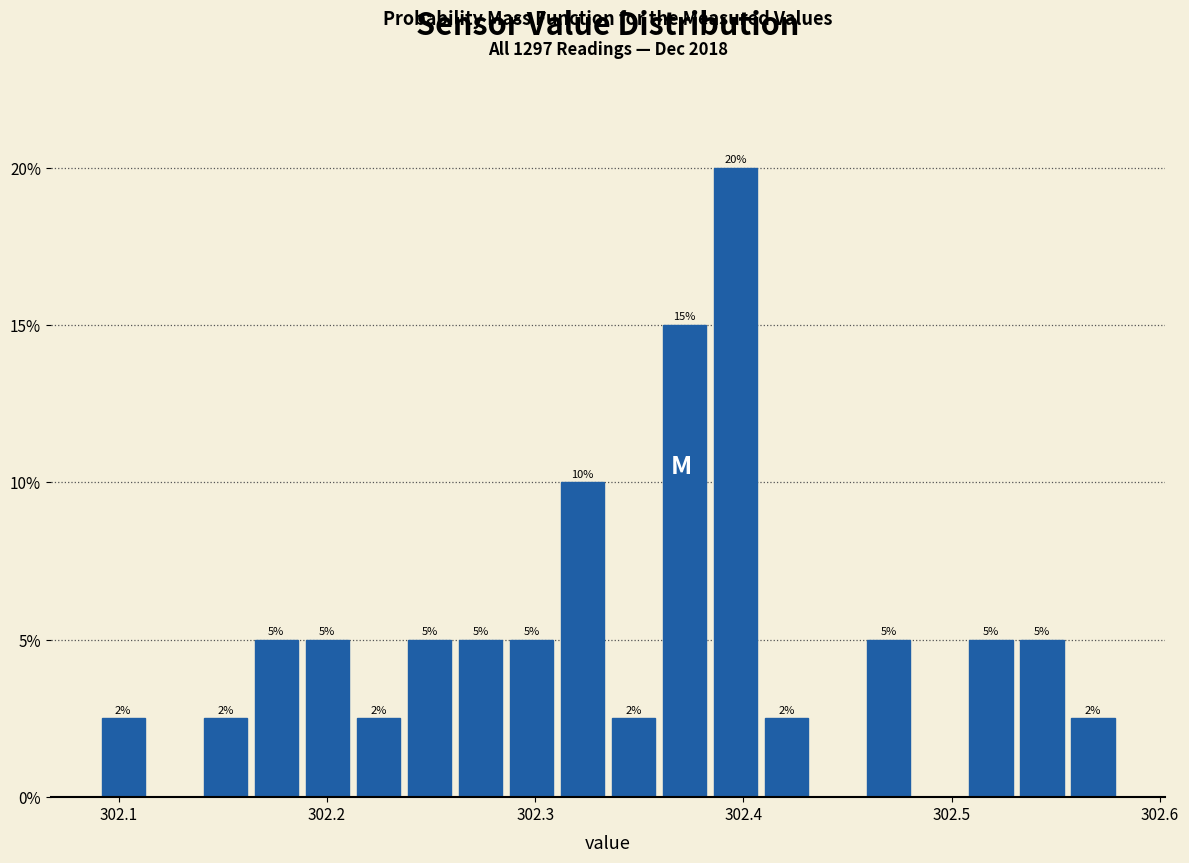

Read against the x-axis, roughly where is the centre of the tallest bar?

302.40